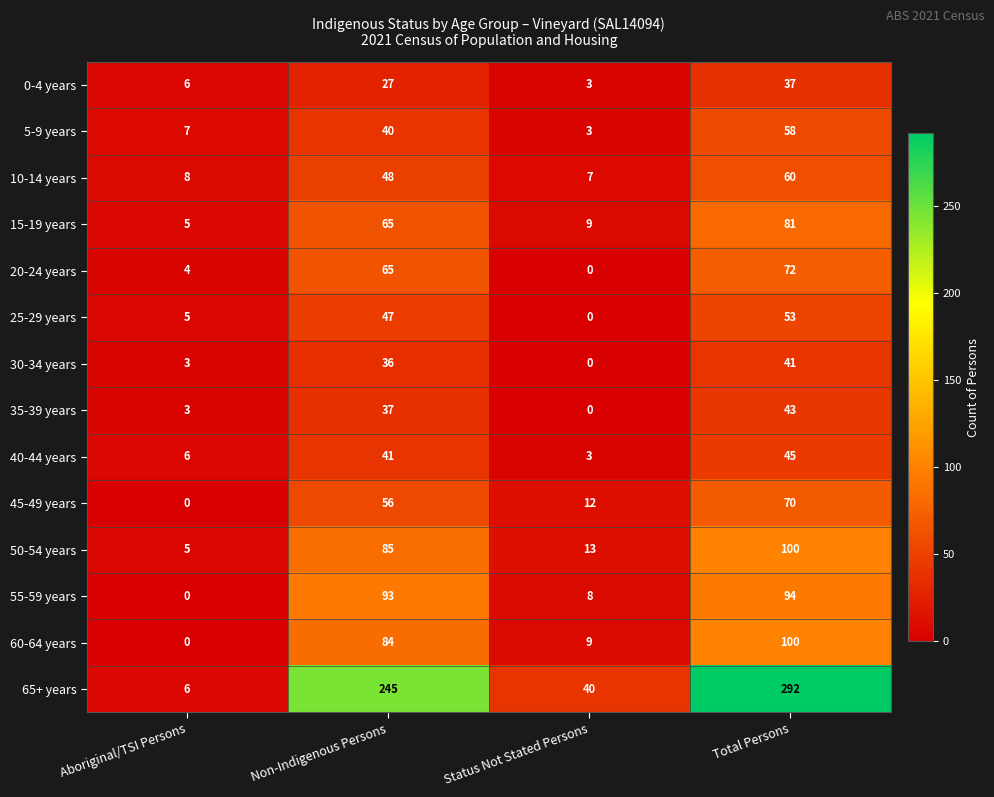

What is the difference between the maximum and second lowest values in the 30-34 years series?

38